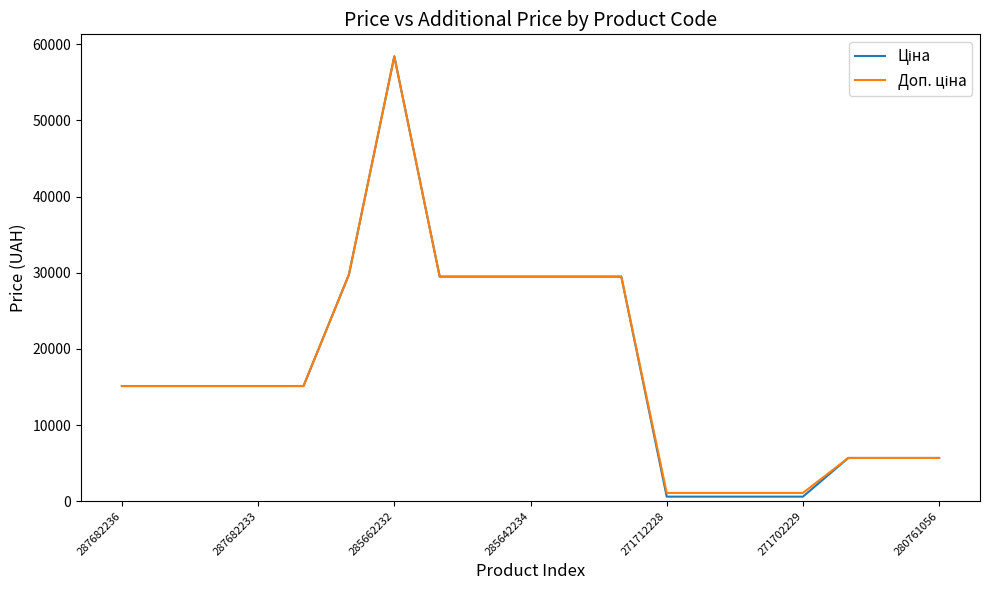

What is the greatest value displayed?

58426.5